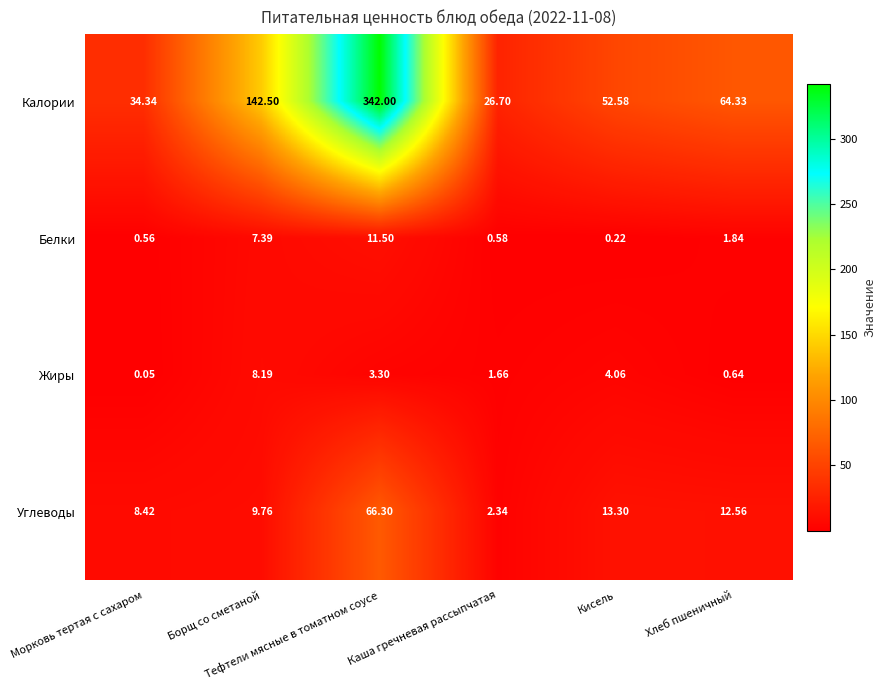

Which series has the largest total across all categories?

Калории